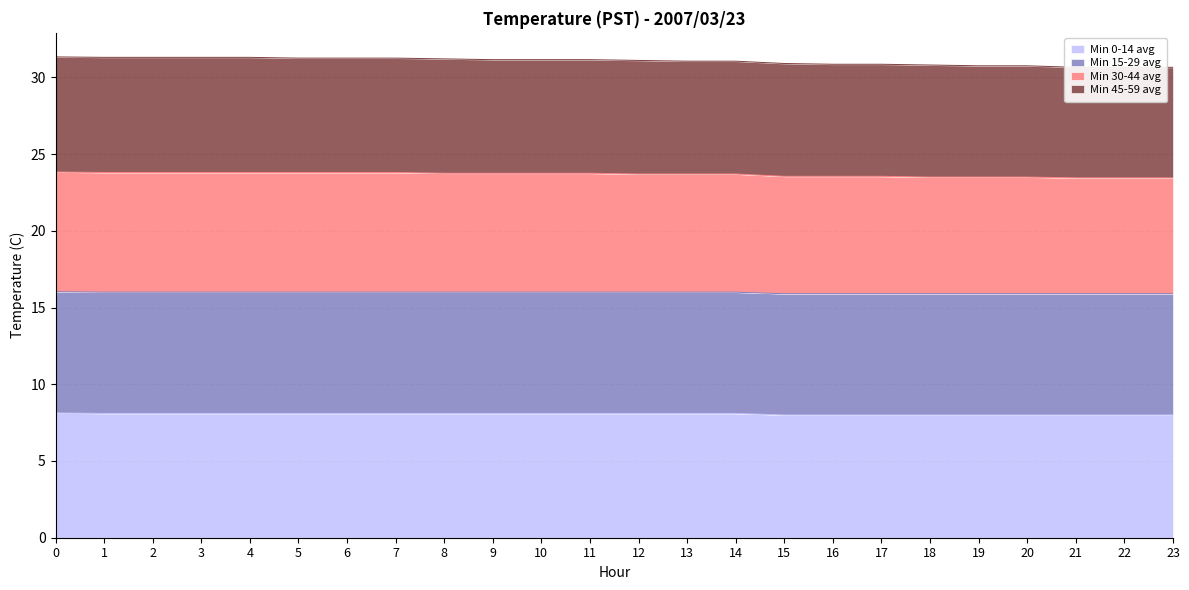

True or false: Min 30-44 avg and Min 0-14 avg intersect in this chart.

False